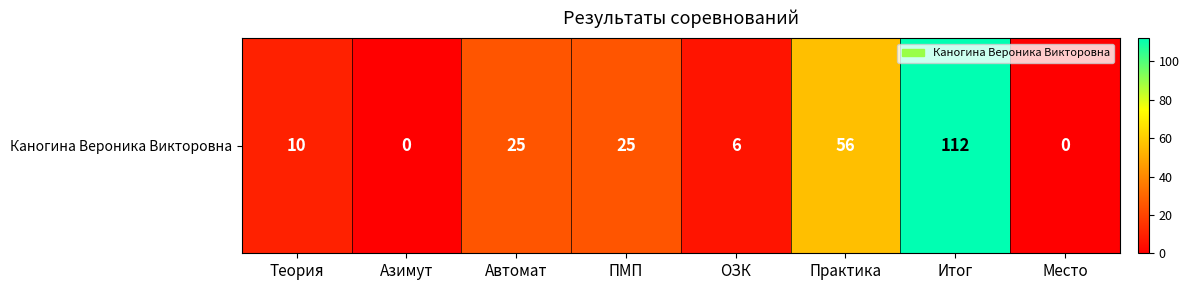

Rank the categories by value from lowest to highest.

Азимут, Место, ОЗК, Теория, Автомат, ПМП, Практика, Итог